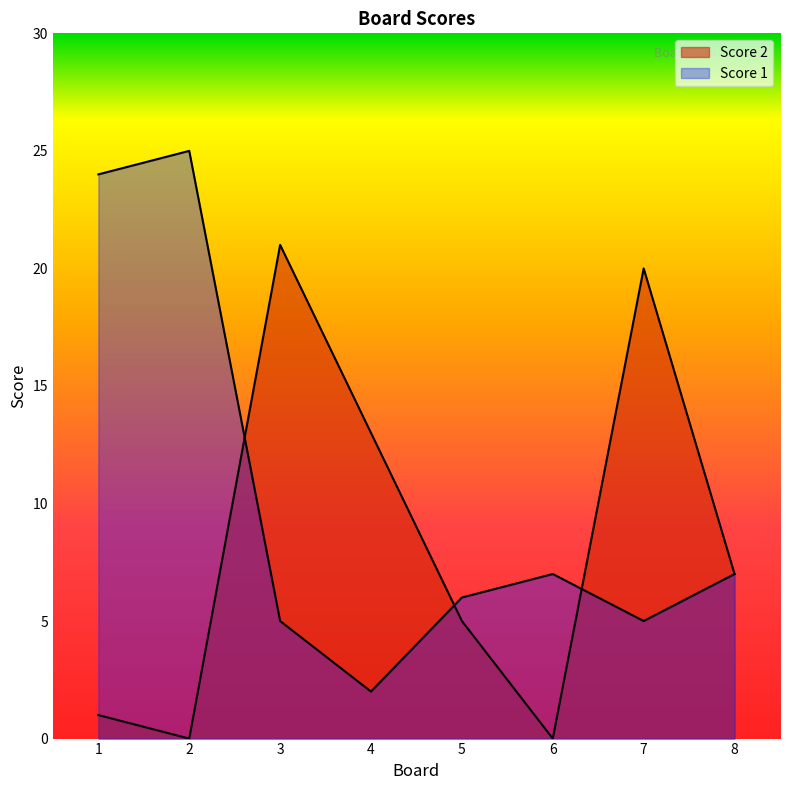

Which series has the largest total across all categories?

Score 1